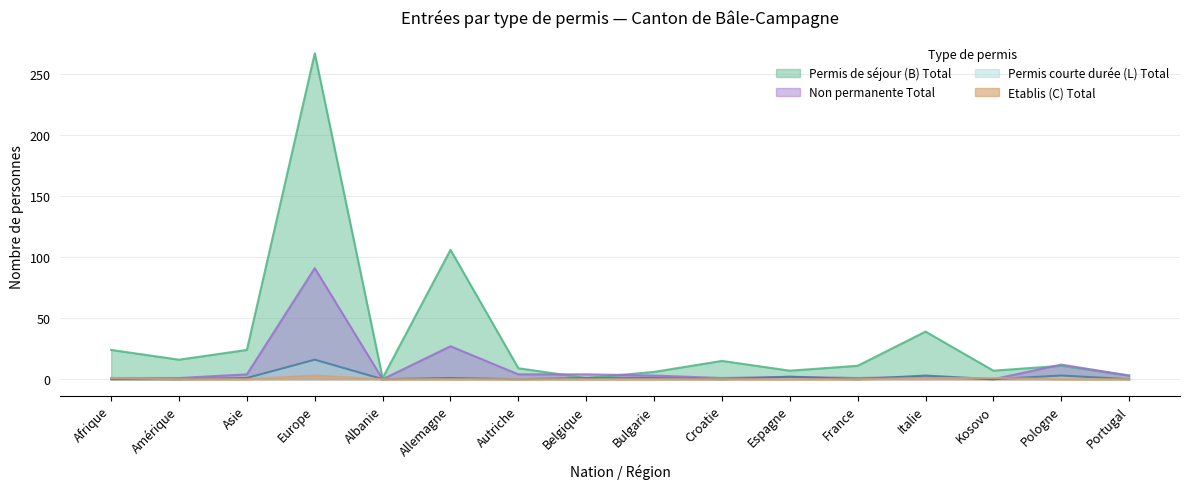

Where is the first local minimum for Permis de séjour (B) Total?

Amérique